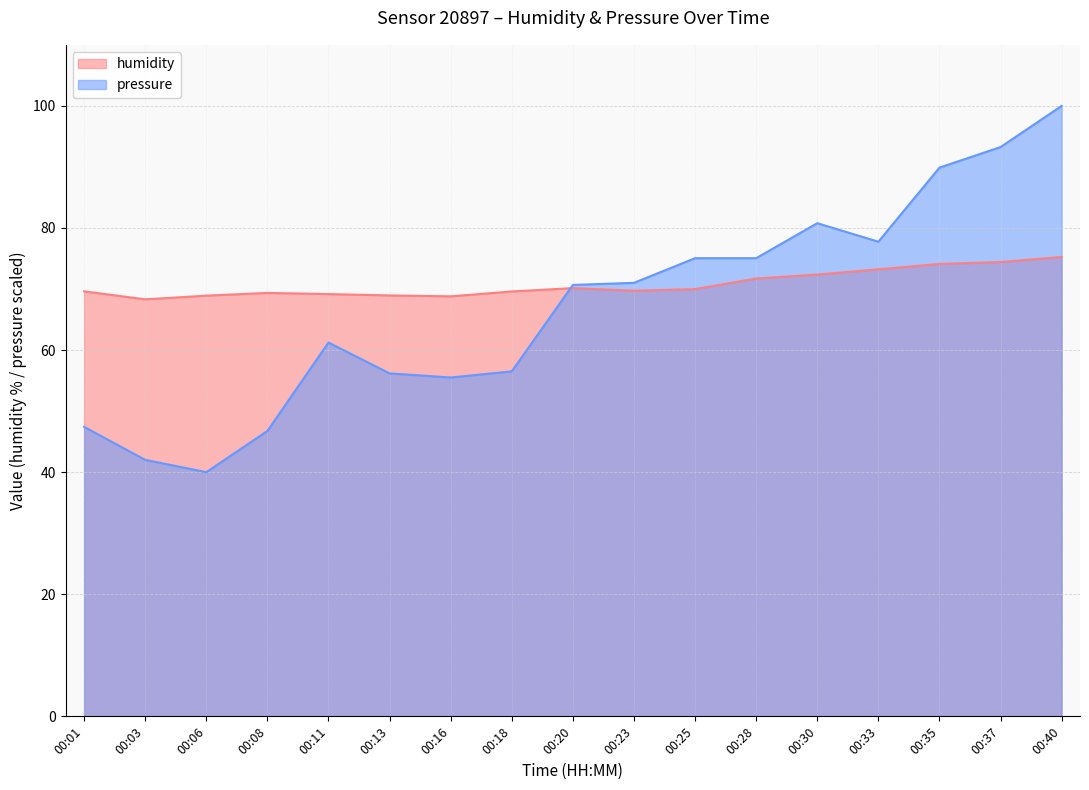

What is the value of the pressure point at the 8th from the left?

56.5